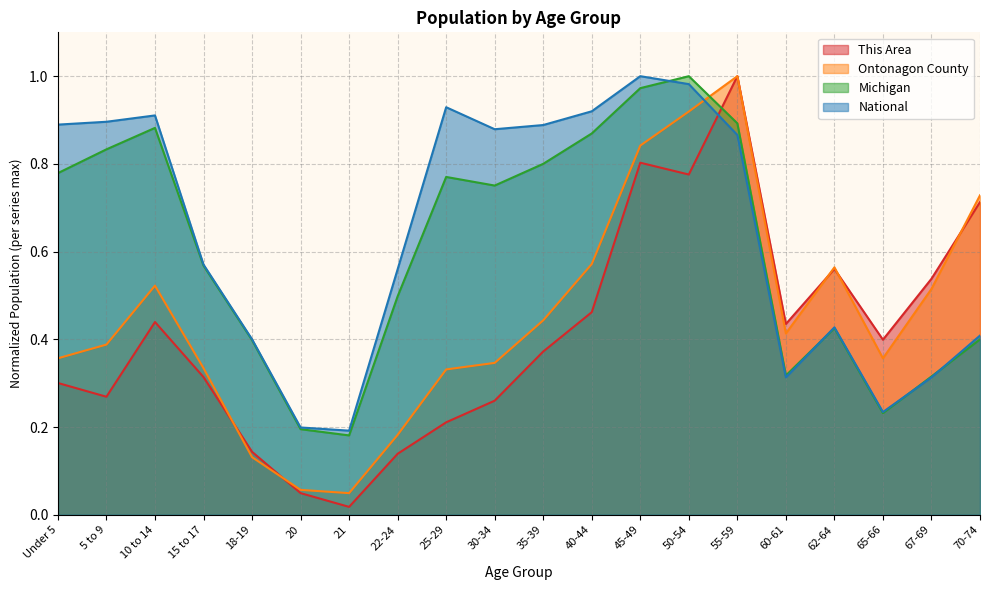

What are all the series names shown in the legend?

This Area, Ontonagon County, Michigan, National